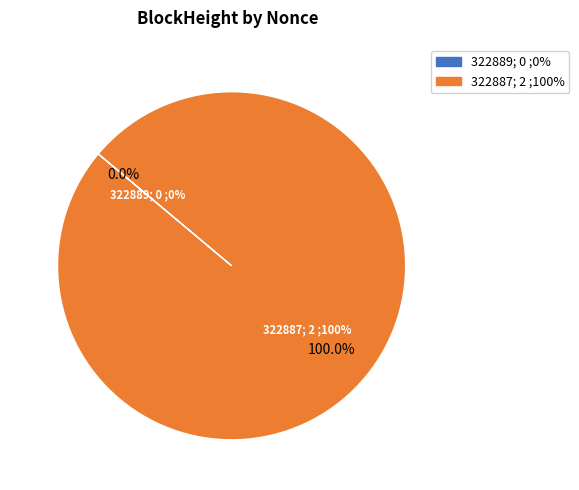

Which category accounts for the majority?

322887